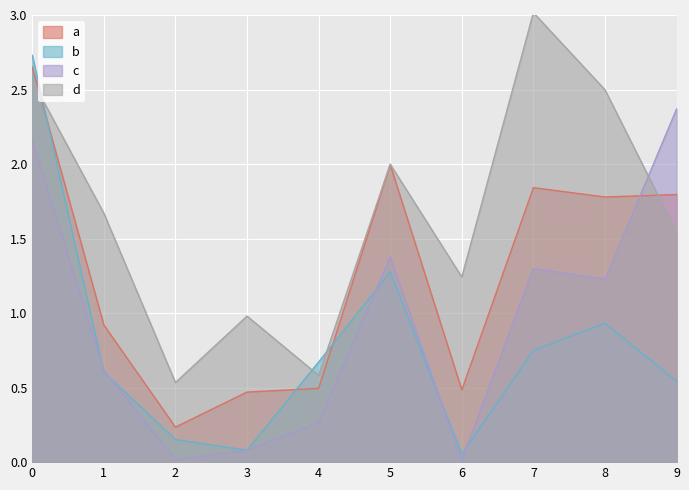

Where is the first local maximum for Белки?

5